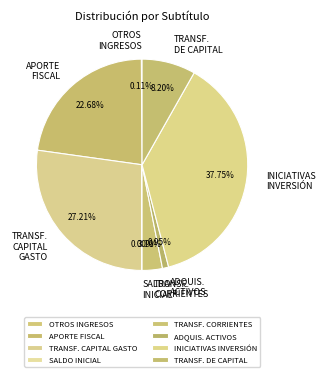

What is the largest slice in the pie chart?

INICIATIVAS INVERSIÓN